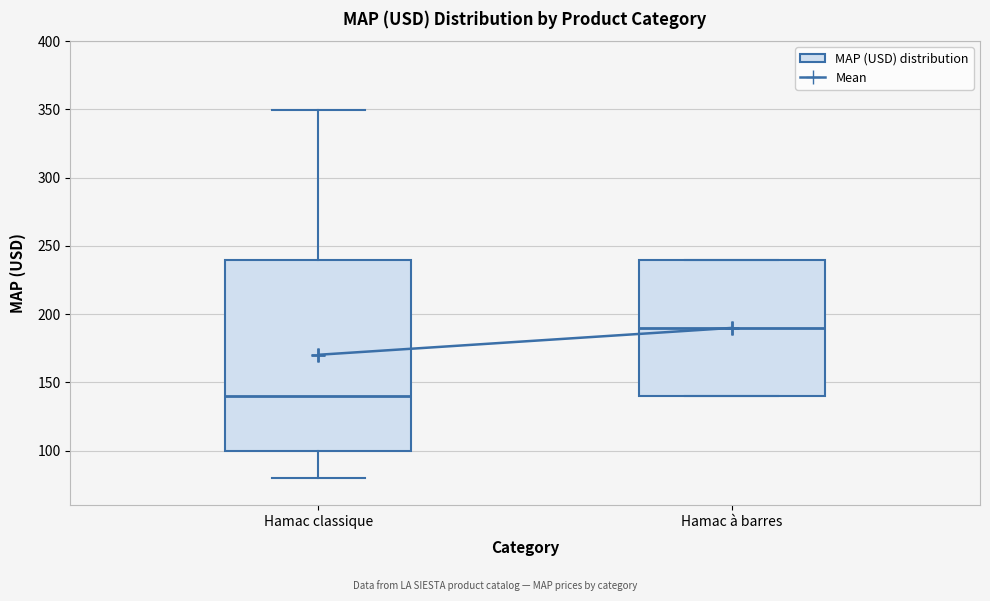

Which box's median line is the lowest?

Hamac classique